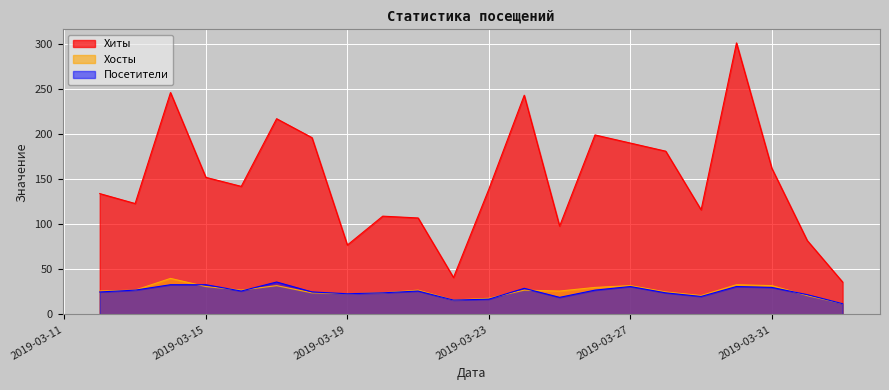

What is the lowest value of the Посетители series?

12